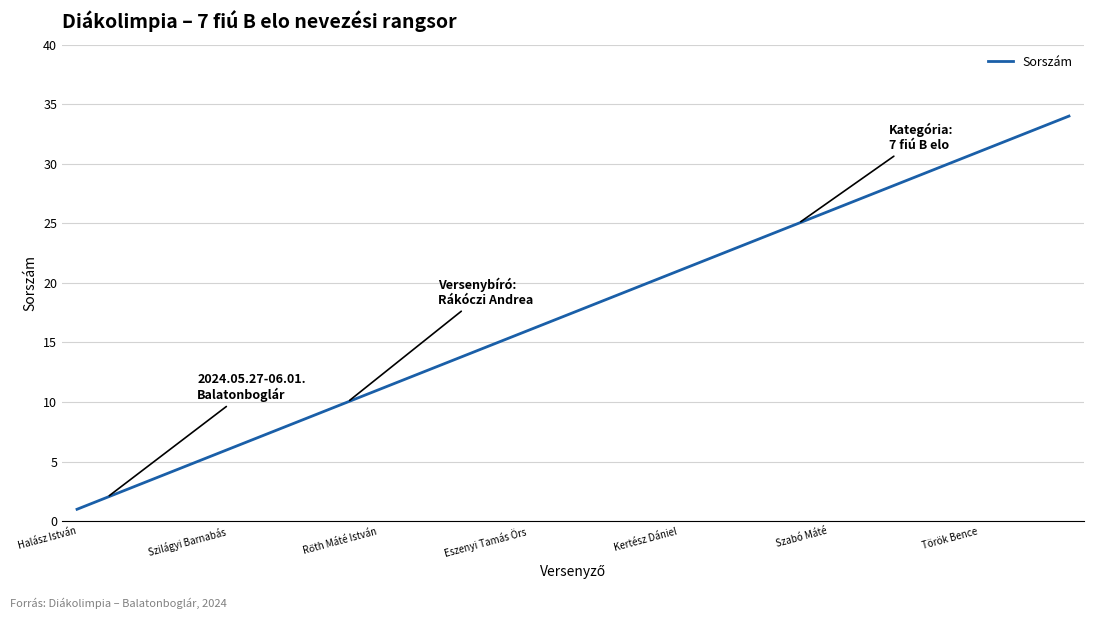

How many values are below 18?

17